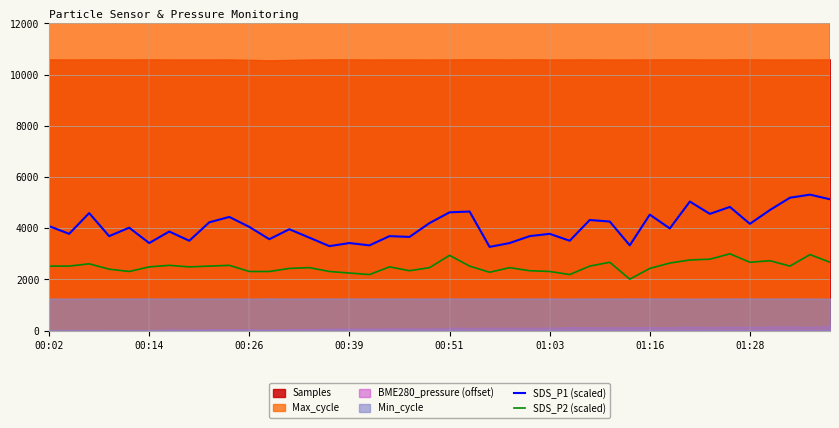

How many interior local peaks does the SDS_P1 (scaled) series have?

14